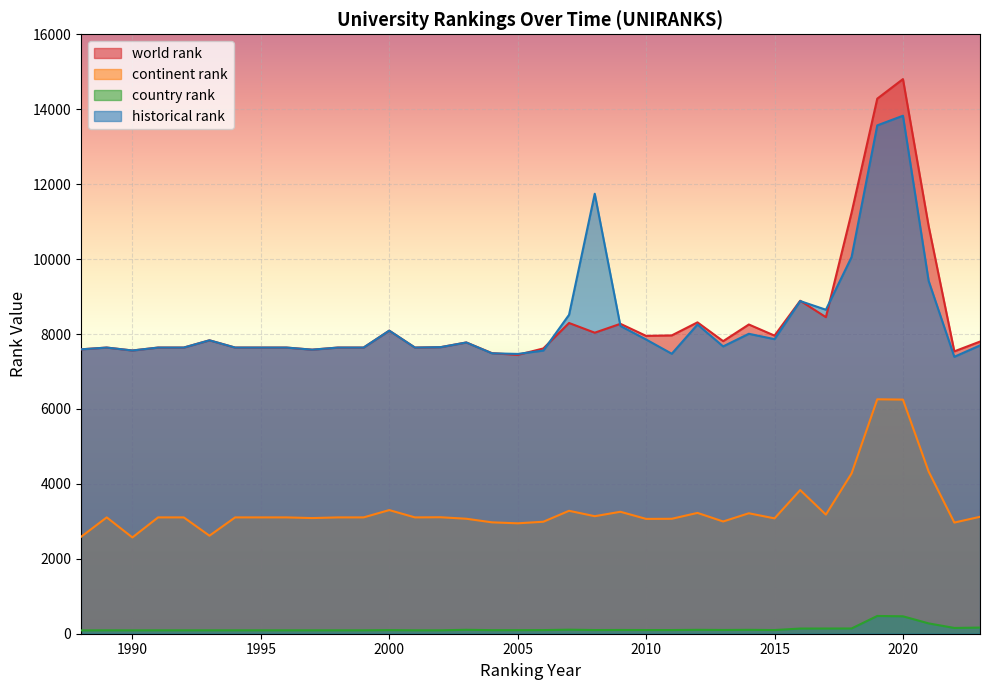

Reading left to right, list all the values displayed in this chart.

world rank: 1988=7591.0	1989=7638.0	1990=7560.0	1991=7638.0	1992=7638.0	1993=7832.0	1994=7638.0	1995=7638.0	1996=7638.0	1997=7582.0	1998=7638.0	1999=7638.0	2000=8090.0	2001=7638.0	2002=7649.0	2003=7774.0	2004=7489.0	2005=7442.0	2006=7615.0	2007=8294.0	2008=8035.0	2009=8272.0	2010=7950.0	2011=7963.0	2012=8311.0	2013=7809.0	2014=8254.0	2015=7957.0	2016=8888.0	2017=8450.0	2018=11240.0	2019=14282.0	2020=14804.0	2021=10882.0	2022=7537.0	2023=7798.0
continent rank: 1988=2586.0	1989=3105.0	1990=2570.0	1991=3105.0	1992=3105.0	1993=2616.0	1994=3105.0	1995=3105.0	1996=3105.0	1997=3087.0	1998=3105.0	1999=3105.0	2000=3300.0	2001=3105.0	2002=3109.0	2003=3069.0	2004=2973.0	2005=2947.0	2006=2989.0	2007=3281.0	2008=3137.0	2009=3255.0	2010=3065.0	2011=3068.0	2012=3225.0	2013=2996.0	2014=3215.0	2015=3079.0	2016=3834.0	2017=3179.0	2018=4278.0	2019=6257.0	2020=6249.0	2021=4329.0	2022=2967.0	2023=3121.0
country rank: 1988=89.0	1989=91.0	1990=90.0	1991=91.0	1992=91.0	1993=91.0	1994=91.0	1995=91.0	1996=91.0	1997=91.0	1998=91.0	1999=91.0	2000=96.0	2001=91.0	2002=91.0	2003=105.0	2004=95.0	2005=95.0	2006=97.0	2007=108.0	2008=98.0	2009=100.0	2010=98.0	2011=98.0	2012=104.0	2013=100.0	2014=104.0	2015=98.0	2016=138.0	2017=139.0	2018=140.0	2019=474.0	2020=465.0	2021=276.0	2022=154.0	2023=164.0
historical rank: 1988=7591.0	1989=7638.0	1990=7560.0	1991=7638.0	1992=7638.0	1993=7832.0	1994=7638.0	1995=7638.0	1996=7638.0	1997=7582.0	1998=7638.0	1999=7638.0	2000=8090.0	2001=7638.0	2002=7649.0	2003=7774.0	2004=7484.5	2005=7468.5	2006=7557.5	2007=8512.5	2008=11744.0	2009=8215.0	2010=7853.0	2011=7473.0	2012=8254.0	2013=7669.0	2014=8006.0	2015=7862.5	2016=8879.0	2017=8648.0	2018=10055.0	2019=13568.5	2020=13826.0	2021=9418.0	2022=7392.0	2023=7695.5